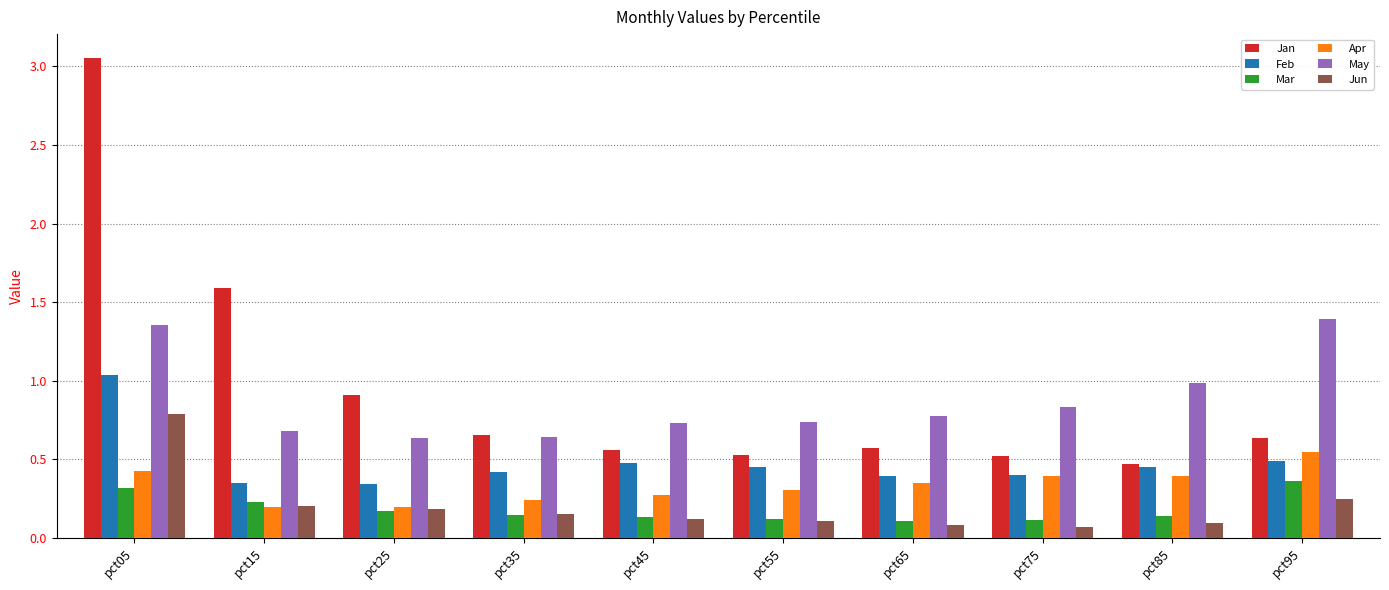

What is the difference between the maximum and minimum values in the Jan series?

2.6